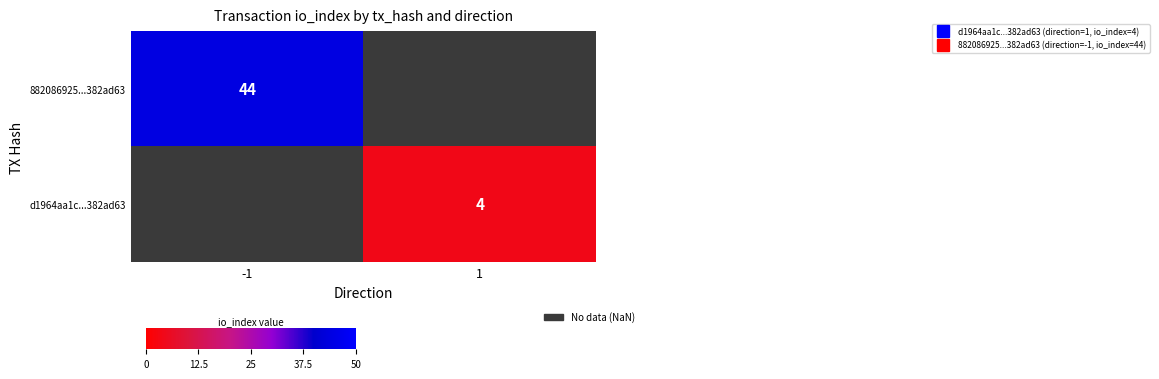

Between 1 and -1, which is larger?

-1